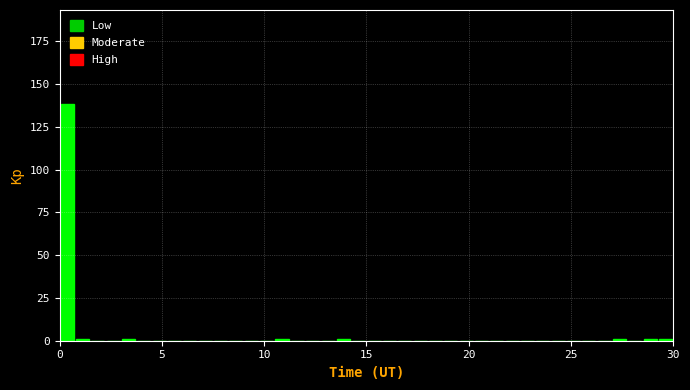

Read against the x-axis, roughly where is the centre of the tallest bar?

0.5